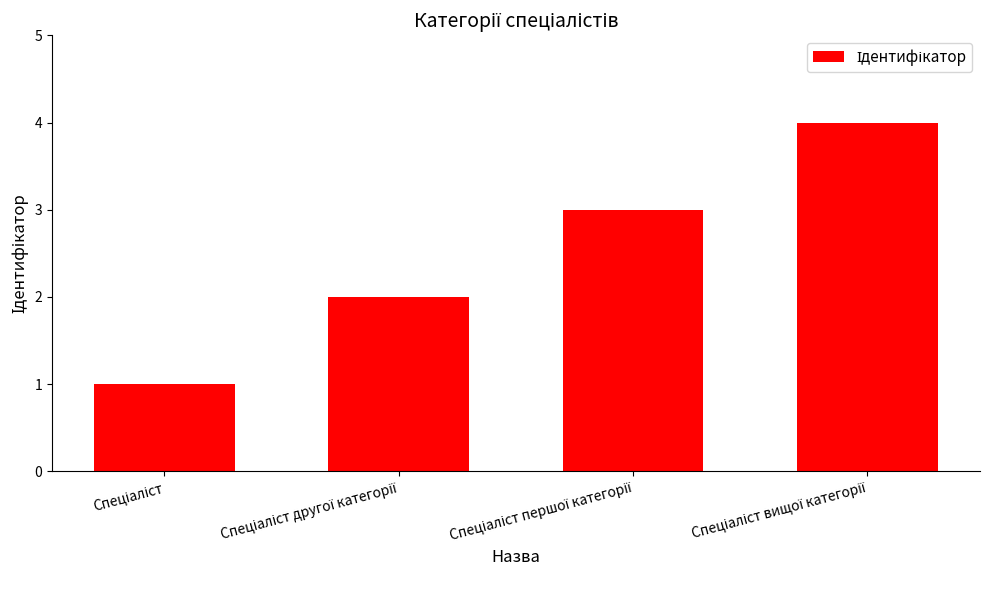

What is the maximum value shown in the chart?

4